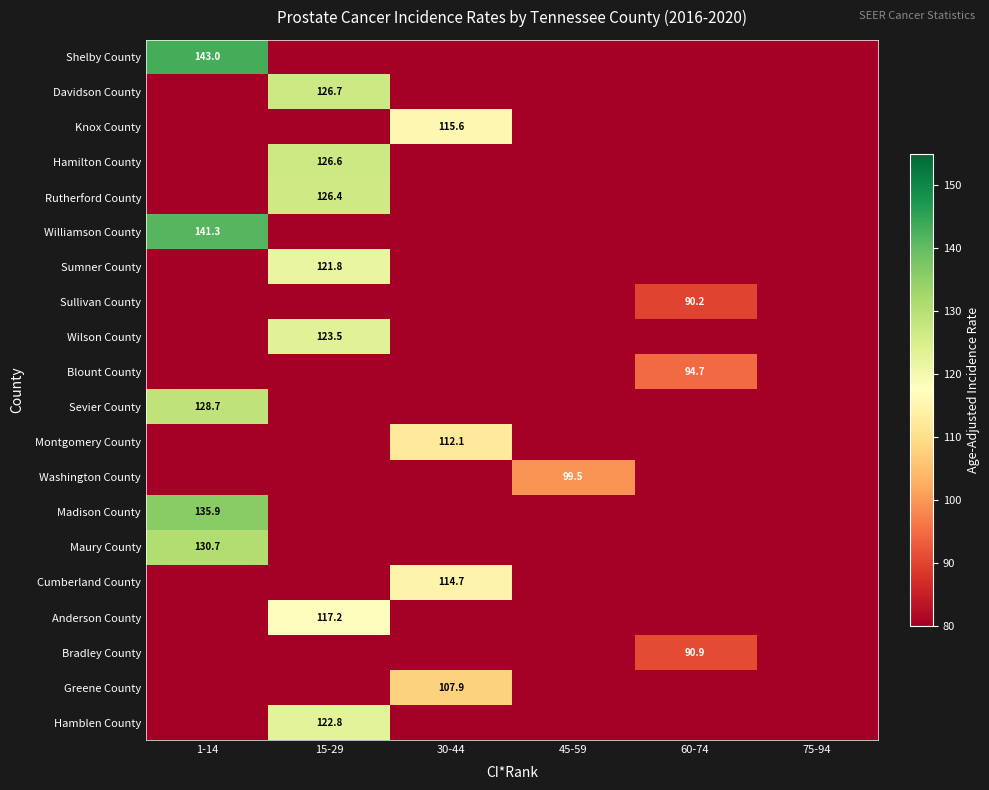

True or false: Madison County has a value of 135.9 at 1-14.

True